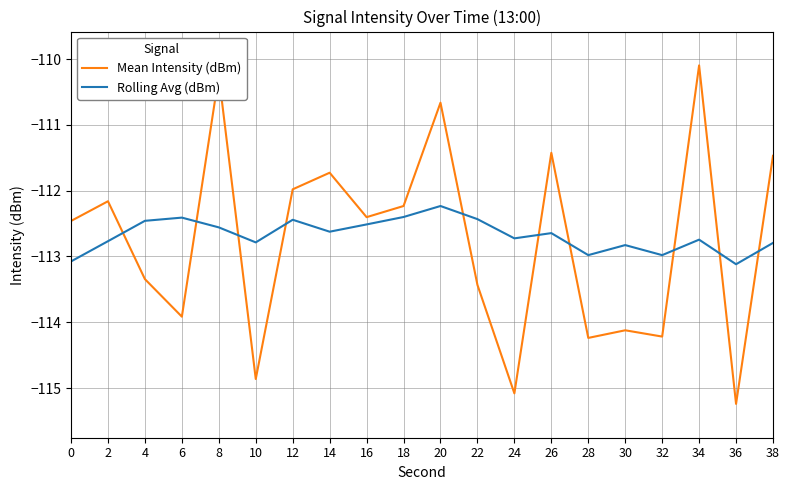

Where does the Mean Intensity (dBm) series first go above -112?

8